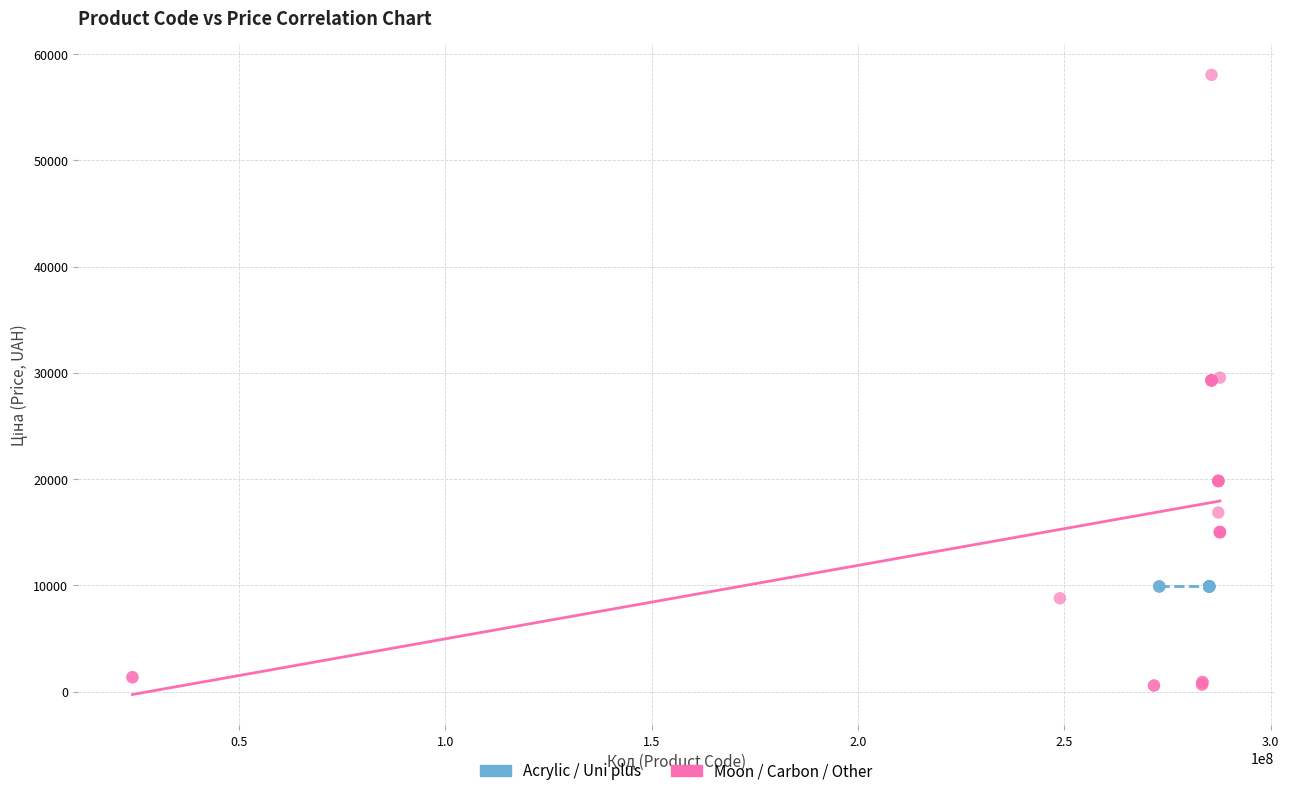

Which series contains the lowest Y value?

Moon / Carbon / Other